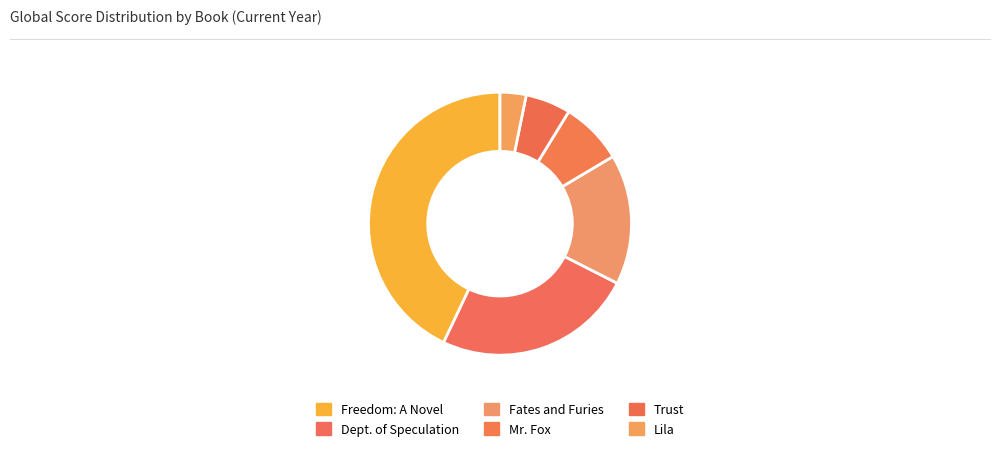

Combined, do Dept. of Speculation and Lila account for over 50%?

No